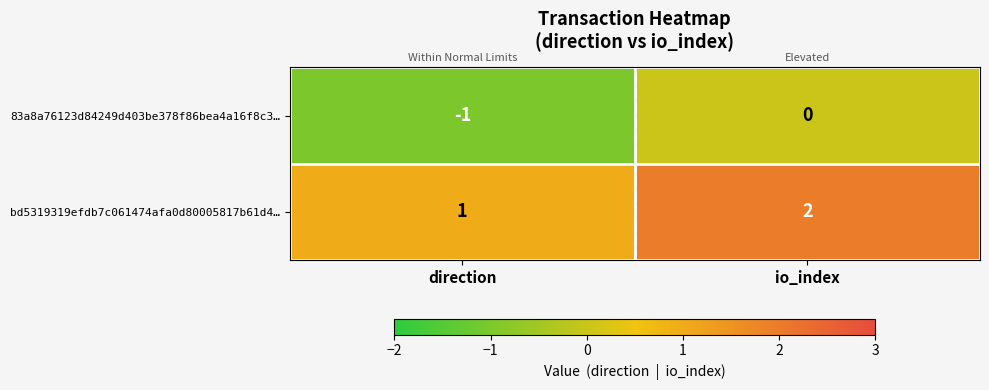

At which label is 83a8a76123d84249d403be378f86bea4a16f8c3… closest to 0?

io_index